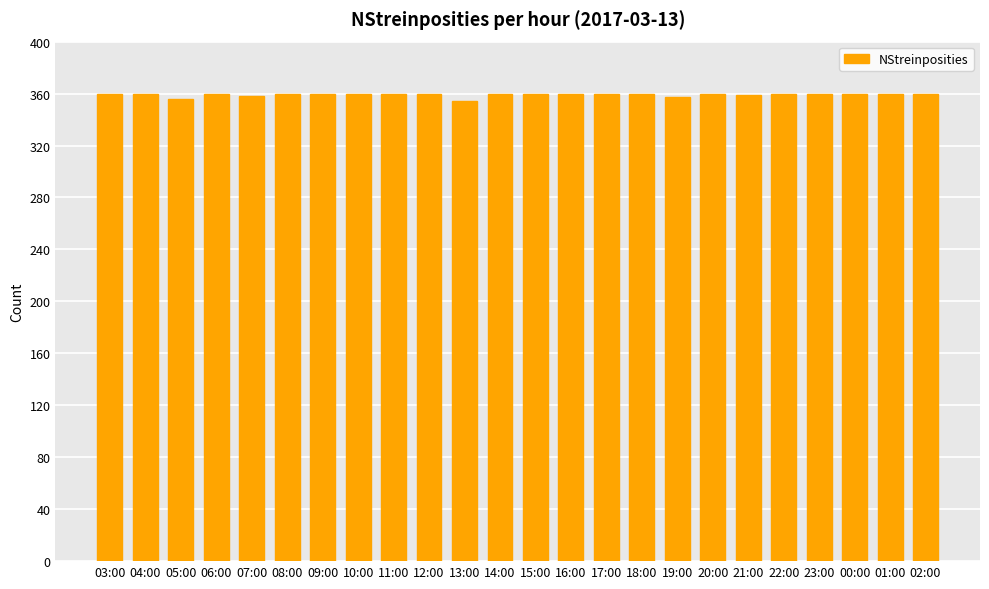

What is the label of the 11th bar from the right?

16:00